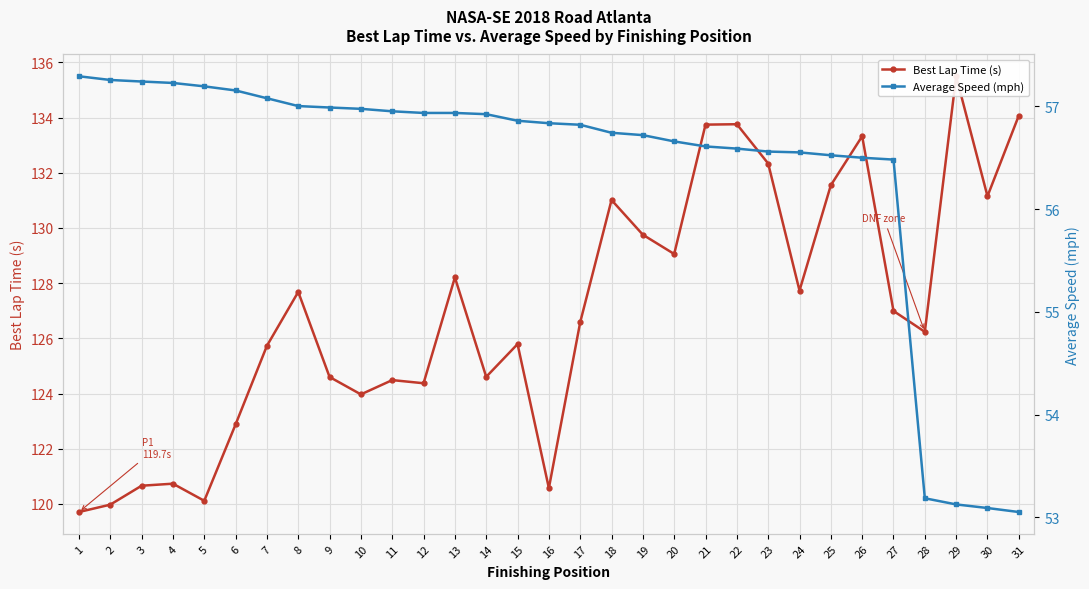

True or false: Average Speed (mph) and Best Lap Time (s) cross at least once.

False